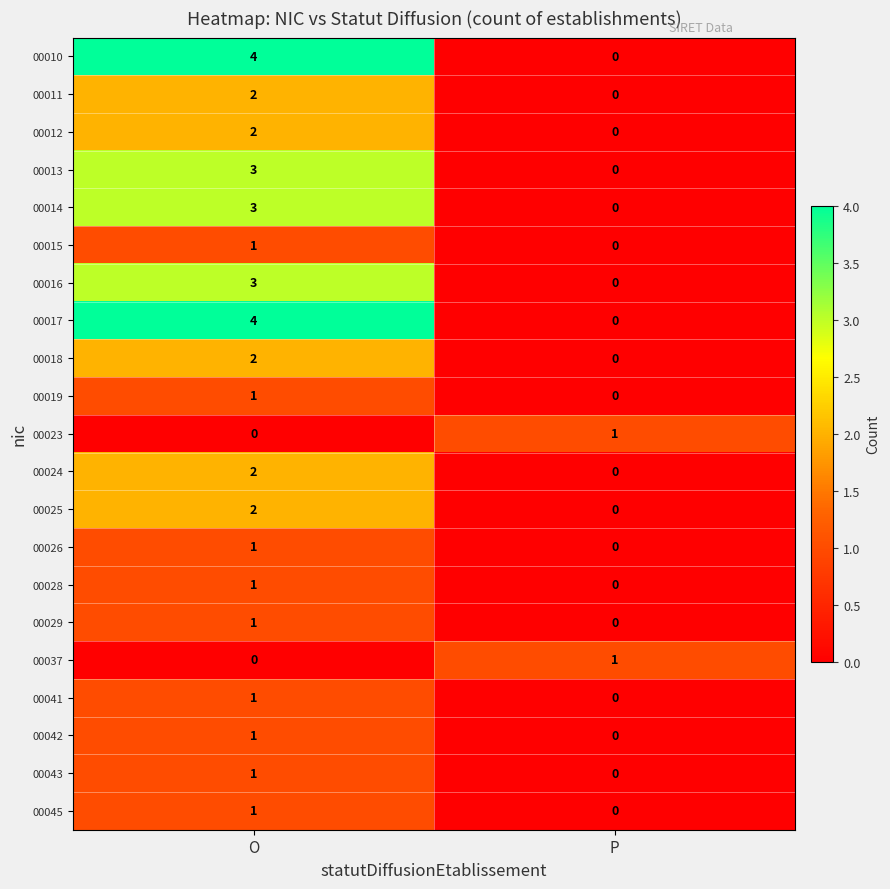

At which label is 00013 closest to 1?

P